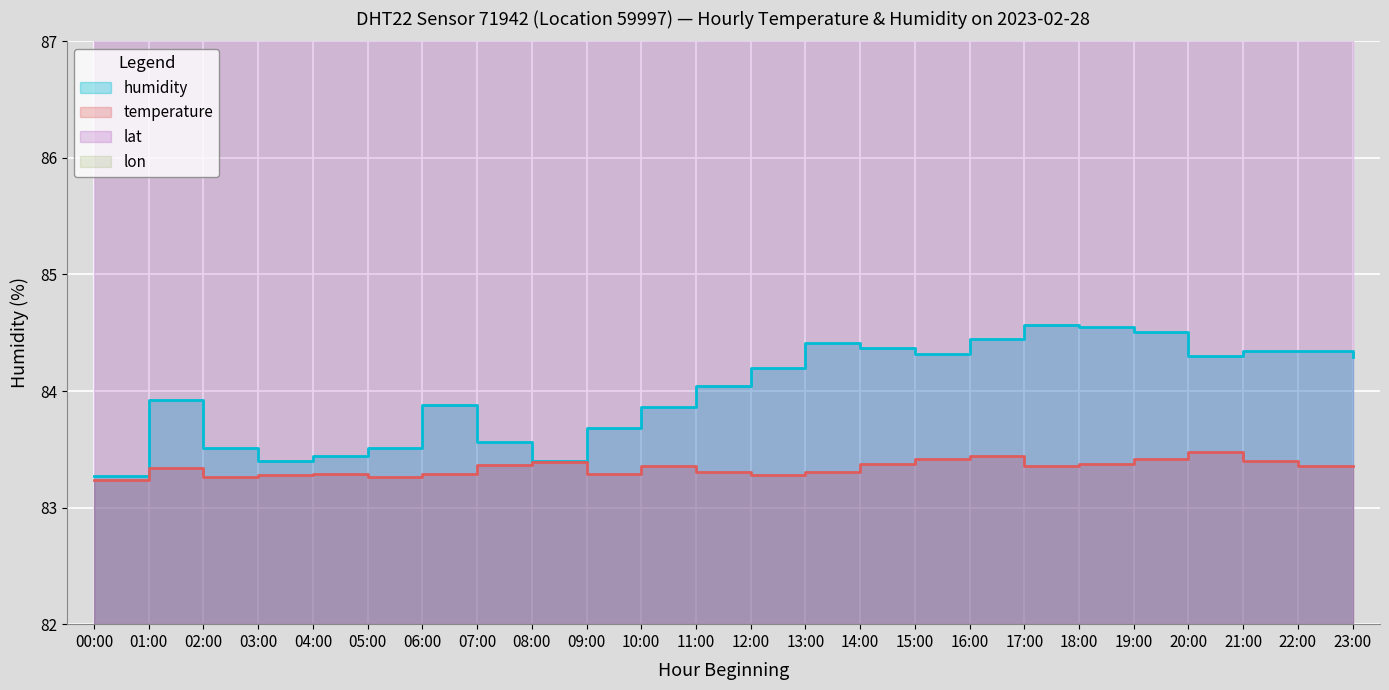

True or false: temperature and humidity intersect in this chart.

False